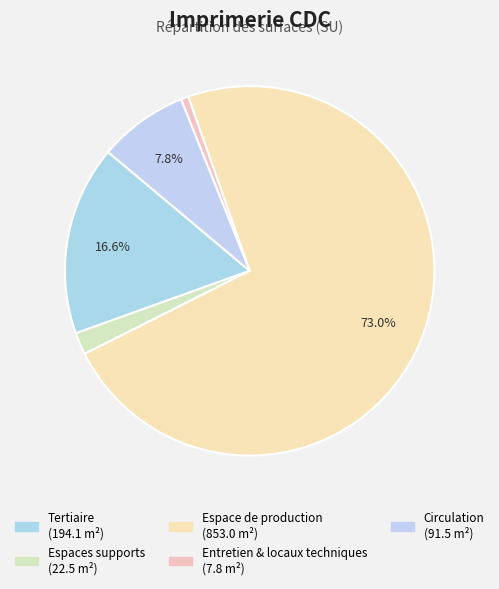

Count the number of slices in the pie.

5